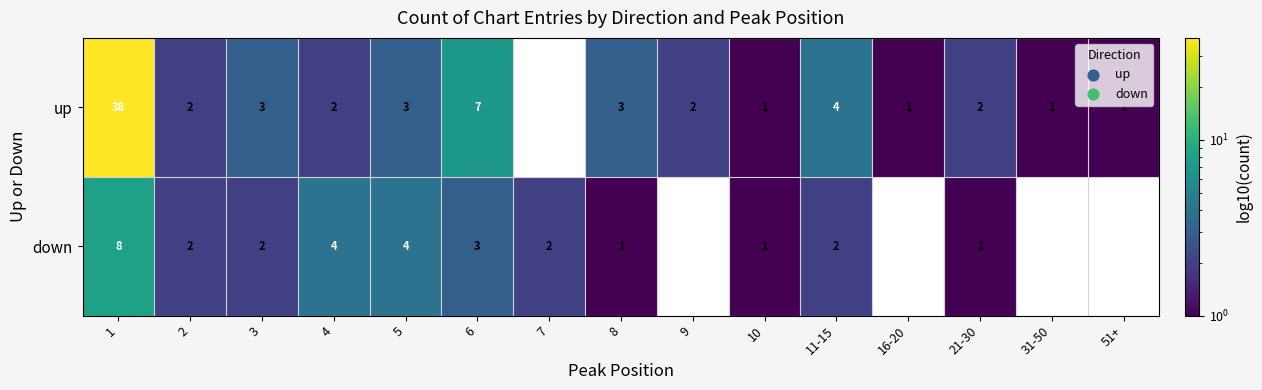

Between 21-30 and 8, which is larger?

8